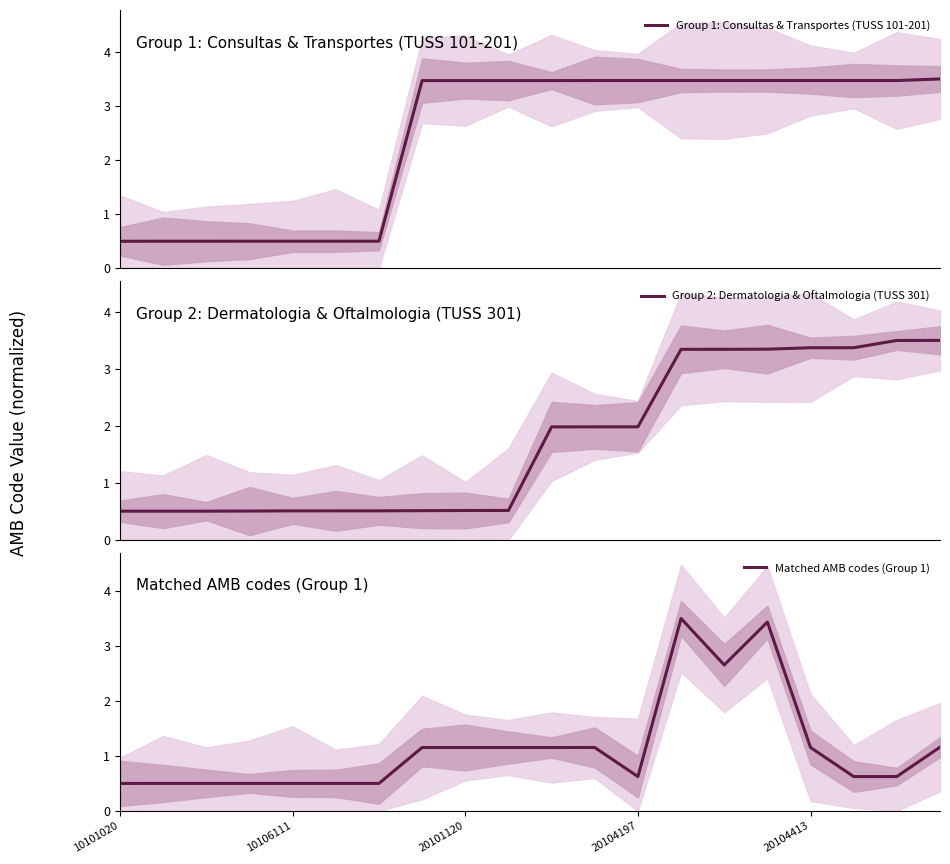

The Matched AMB codes (Group 1) series shows 0.2 at 20104197. True or false?

False